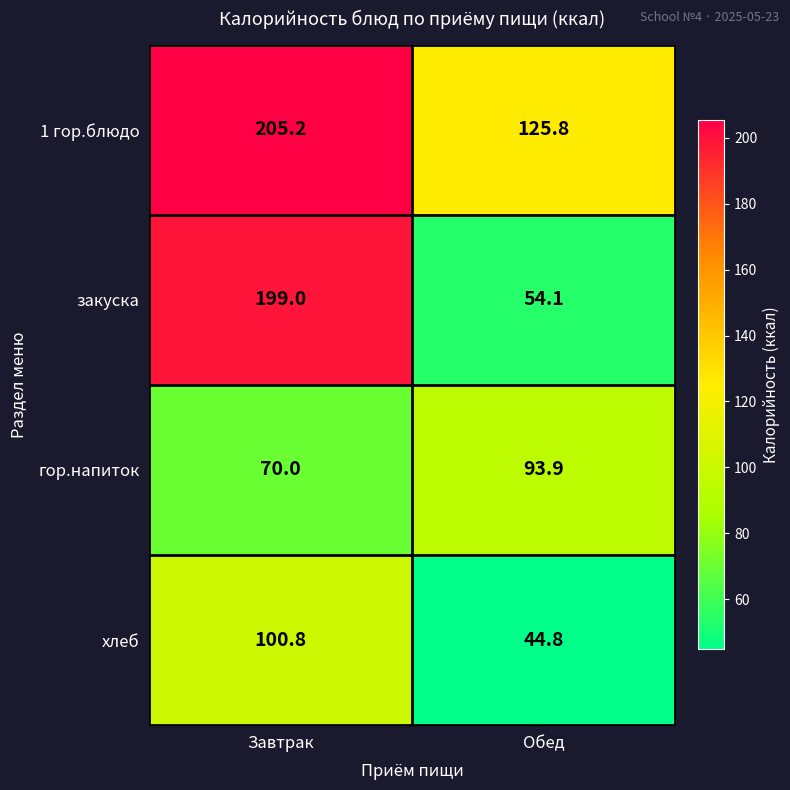

What is the difference between the 1 гор.блюдо values at Обед and Завтрак?

79.4